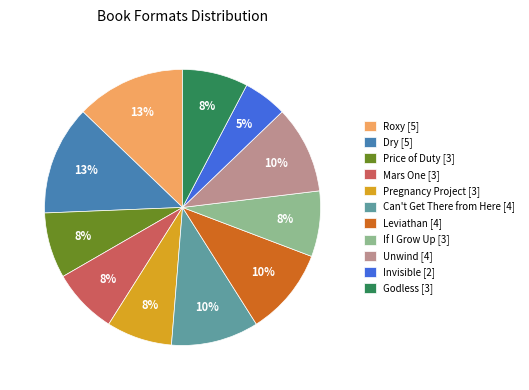

How many segments does this pie chart have?

11